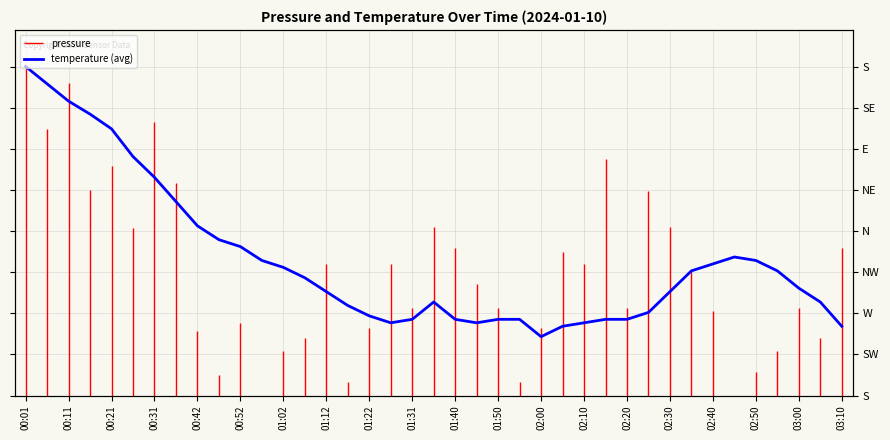

What is the value of the 19th point from the left?

83.4